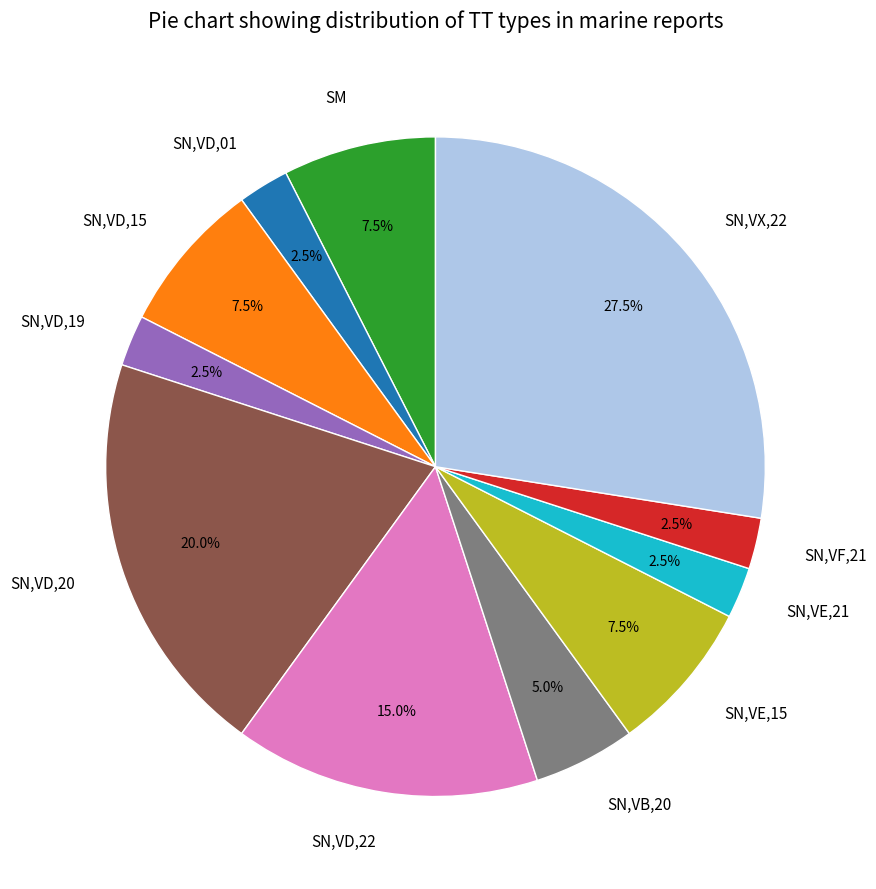

Between SN,VD,22 and SN,VD,20, which is larger?

SN,VD,20